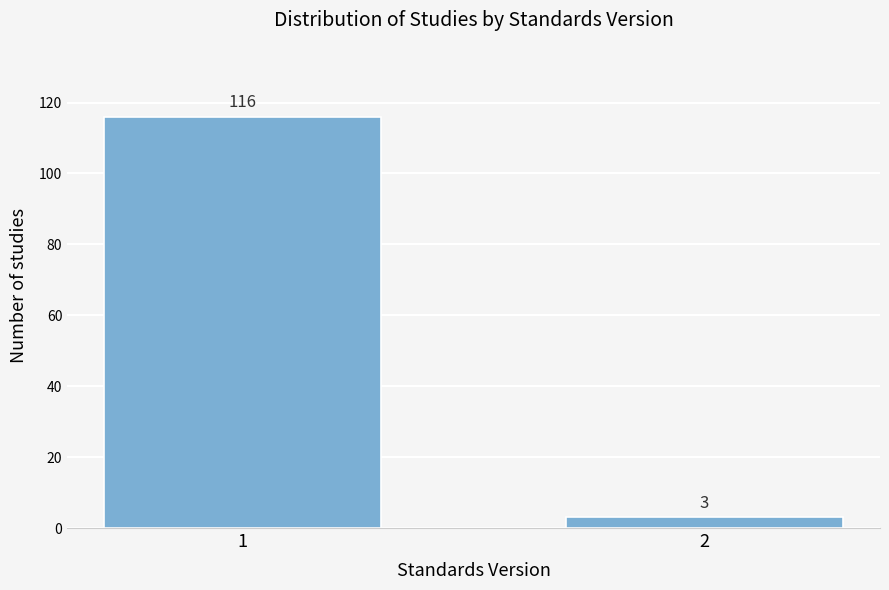

Reading left to right, what are all the values shown in this chart?

1=116	2=3